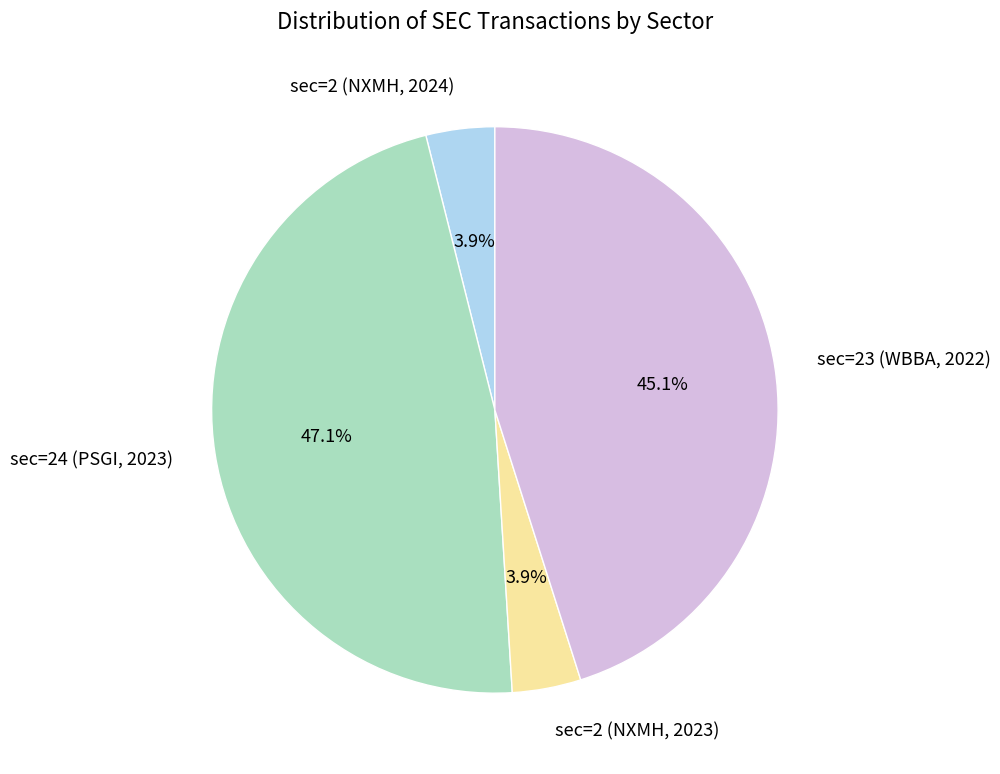

To the nearest percent, what is the difference between the sec=23 (WBBA, 2022) and sec=2 (NXMH, 2024) slice percentages?

41%